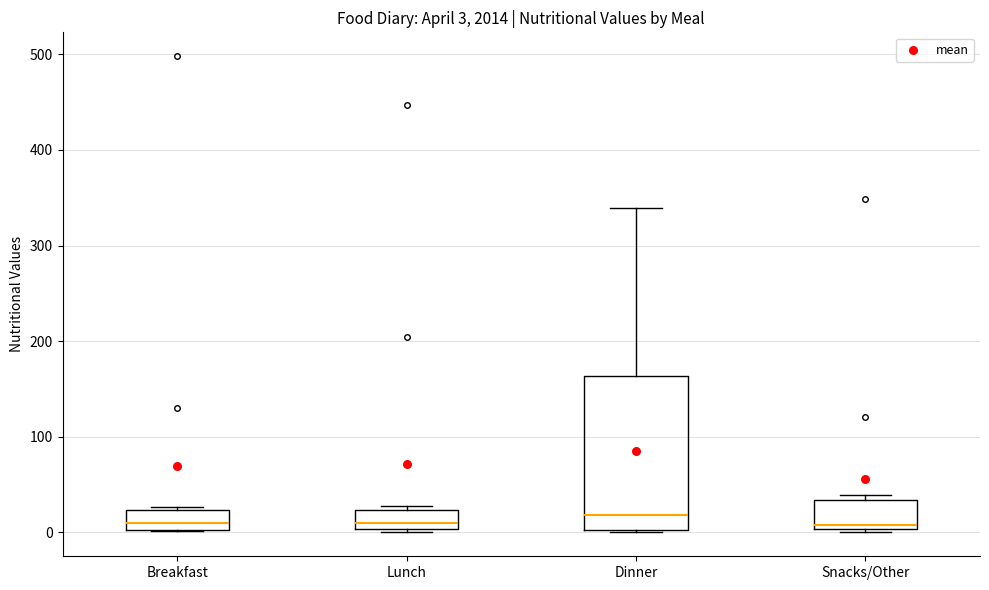

Which box is the tallest, from its lower edge to its upper edge?

Dinner